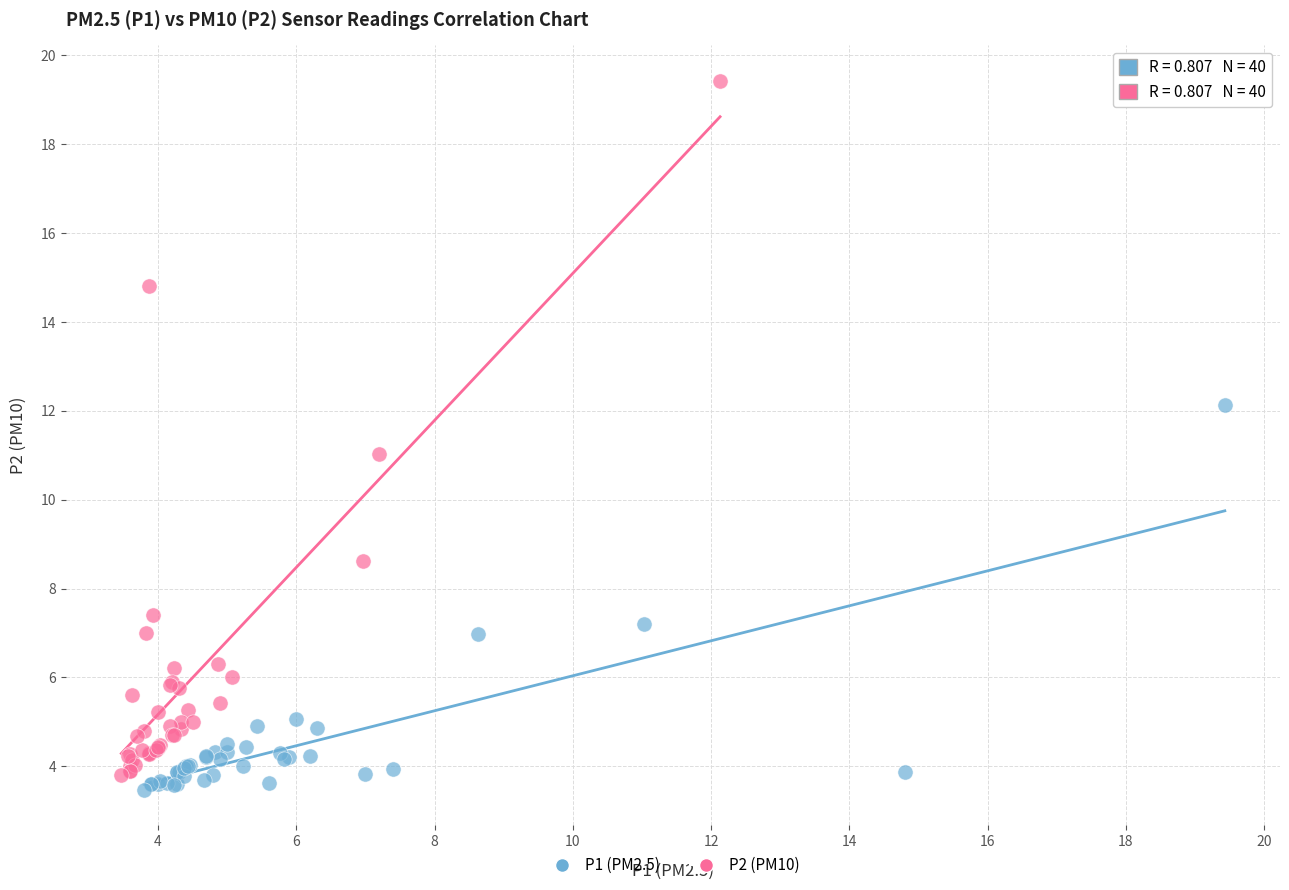

Which series has the largest Y range (max minus min)?

P2 (PM10)